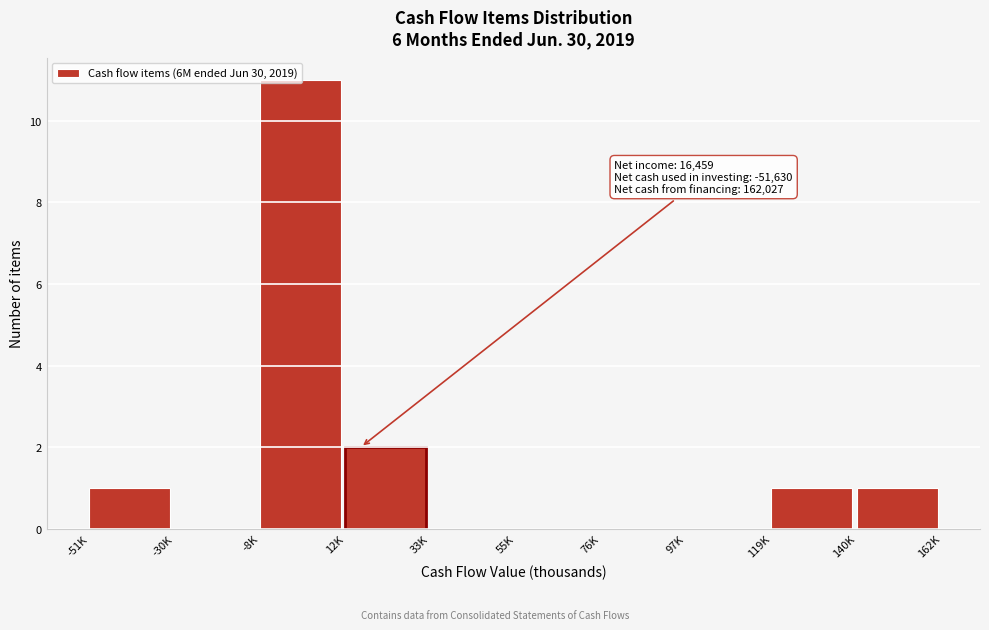

True or false: the data shows 1 at 140K.

True